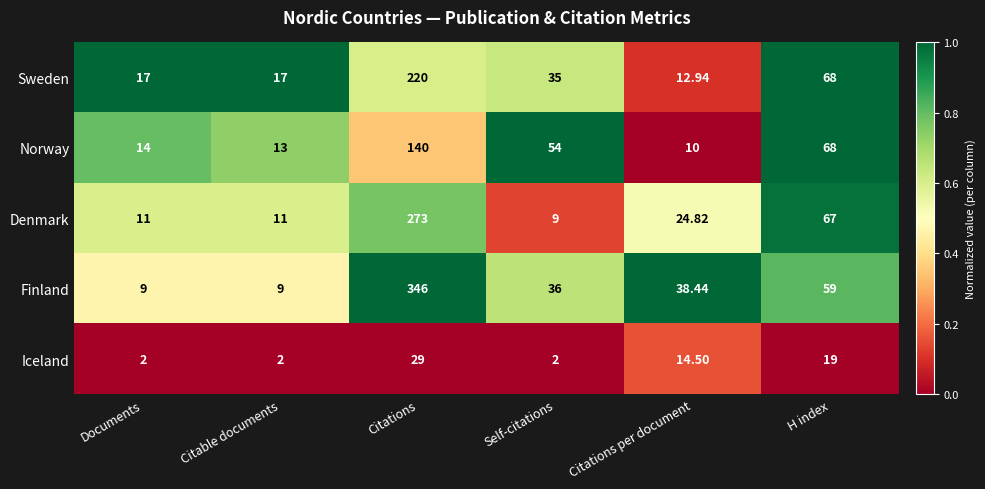

What is the maximum value shown in the chart?

346.0